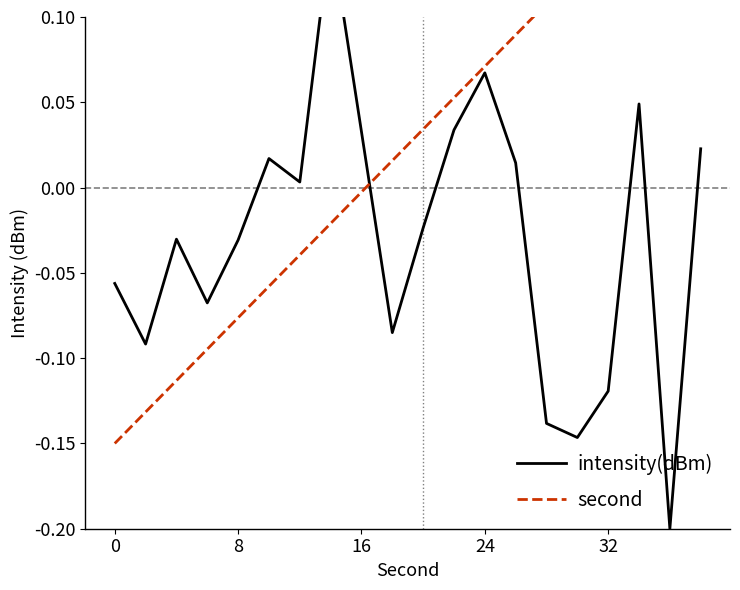

Is this an area chart (filled region under the line)?

No